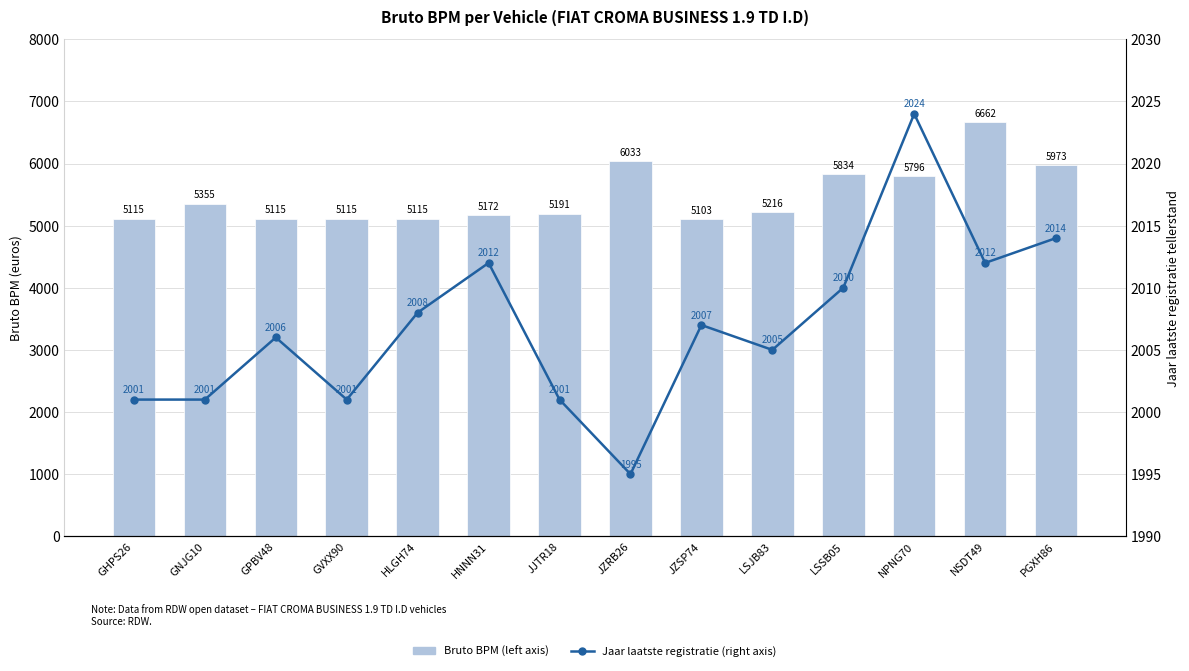

What is the sum of the Bruto BPM (left axis) values at GNJG10 and LSJB83?

10571